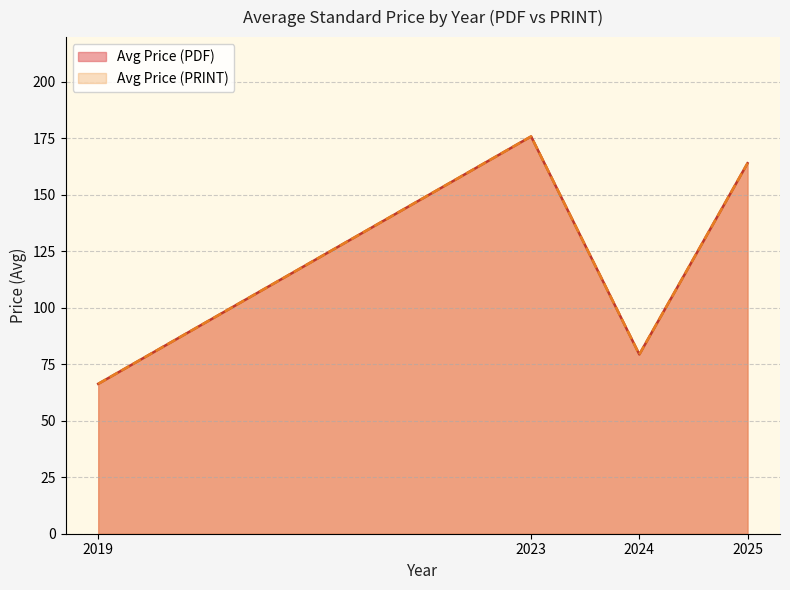

How many values in the Avg Price (PDF) series are below 178?

4